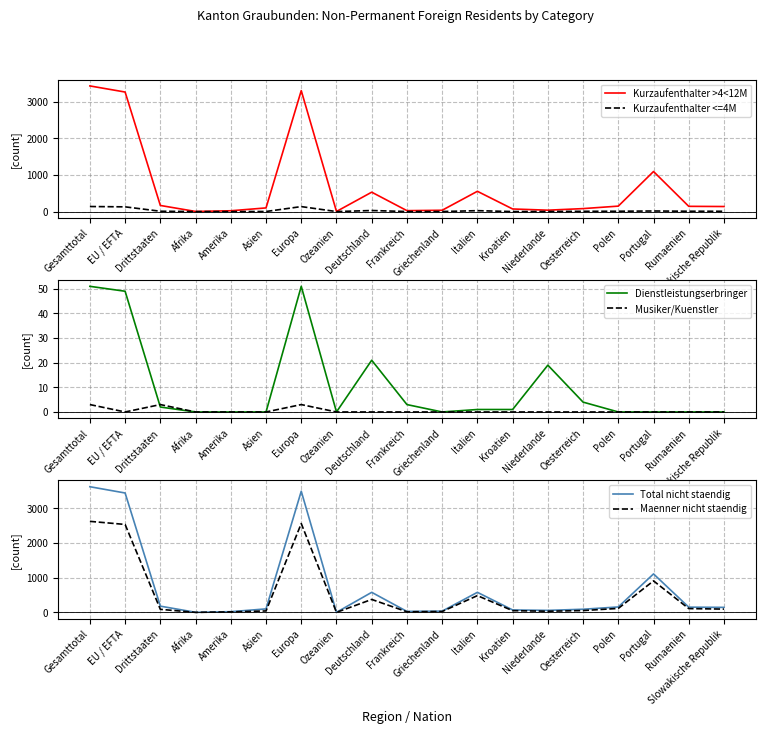

Rank the categories by Dienstleistungserbringer value from lowest to highest.

Afrika, Amerika, Asien, Ozeanien, Griechenland, Polen, Portugal, Rumaenien, Slowakische Republik, Italien, Kroatien, Drittstaaten, Frankreich, Oesterreich, Niederlande, Deutschland, EU / EFTA, Gesamttotal, Europa